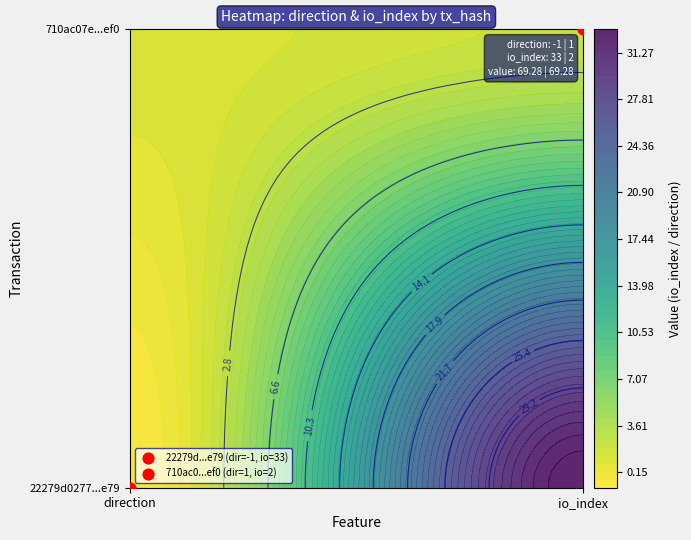

At which category is the sum across all series the highest?

1